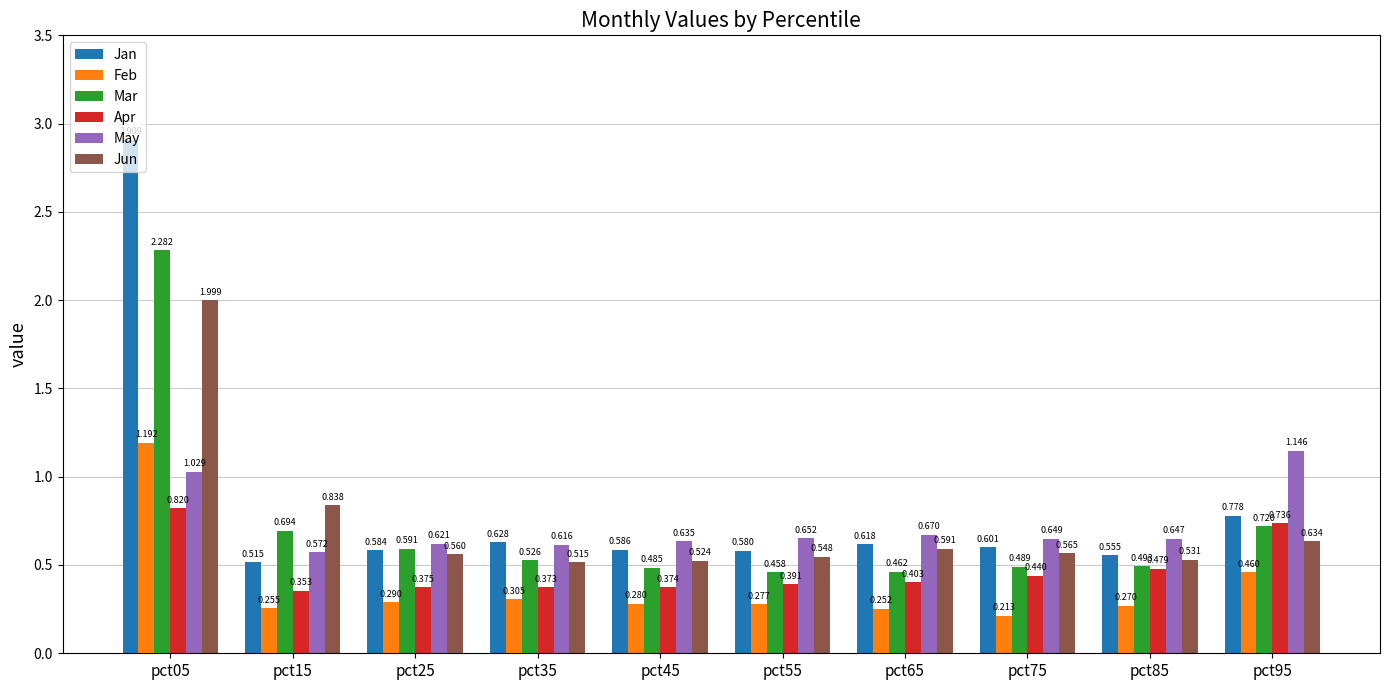

Are the bars horizontal?

No